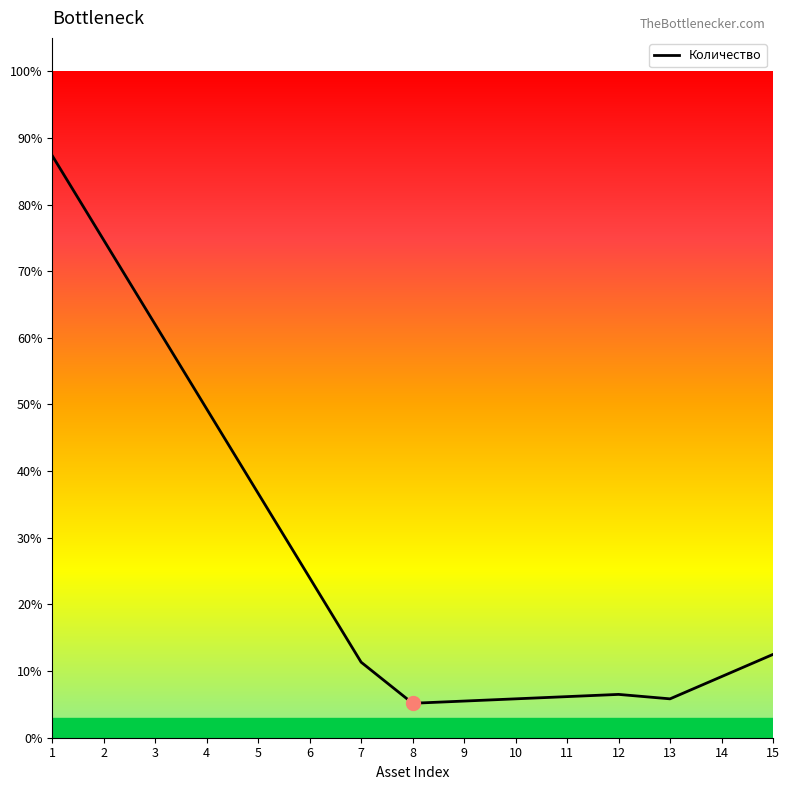

Is this an area chart (filled region under the line)?

Yes